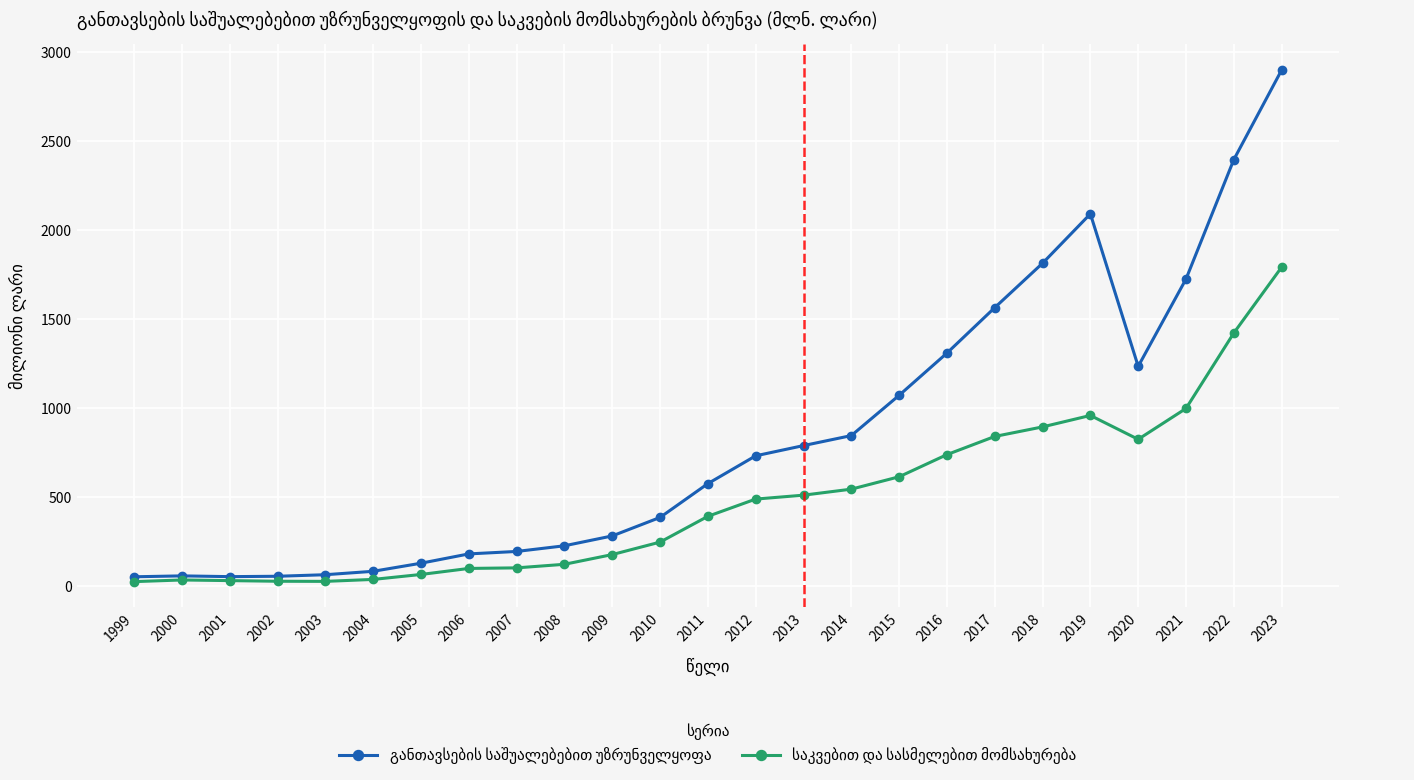

Count the number of data series in this chart.

2